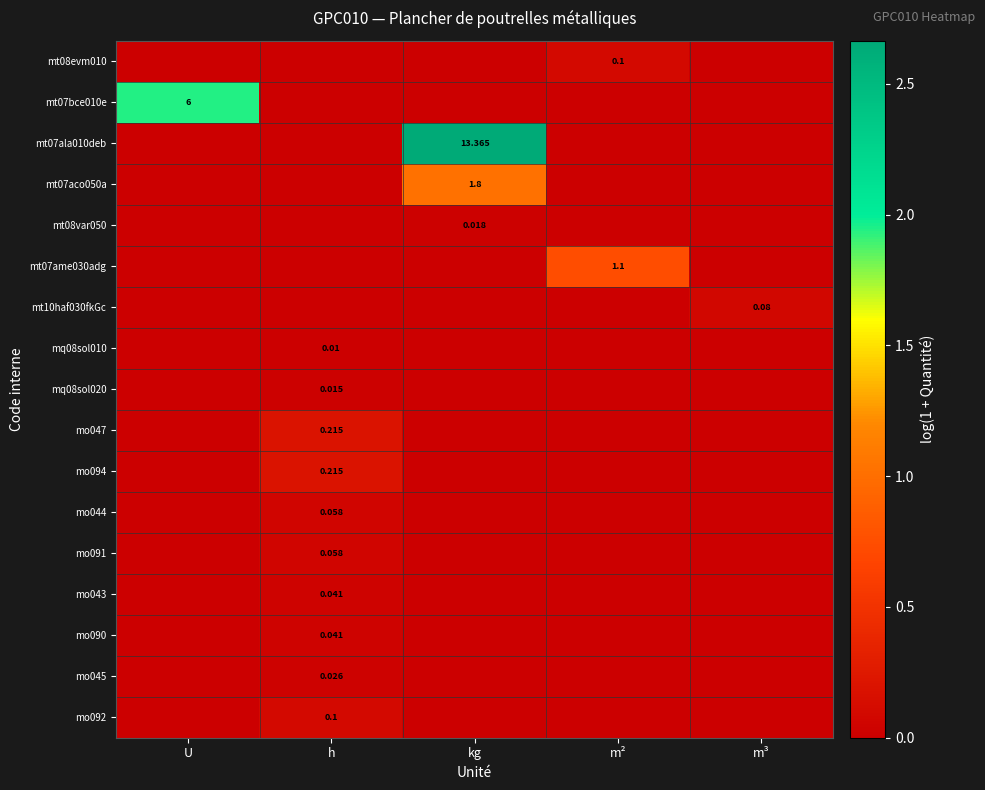

At h, list the series in order from smallest to largest.

mt08evm010, mt07bce010e, mt07ala010deb, mt07aco050a, mt08var050, mt07ame030adg, mt10haf030fkGc, mq08sol010, mq08sol020, mo045, mo043, mo090, mo044, mo091, mo092, mo047, mo094